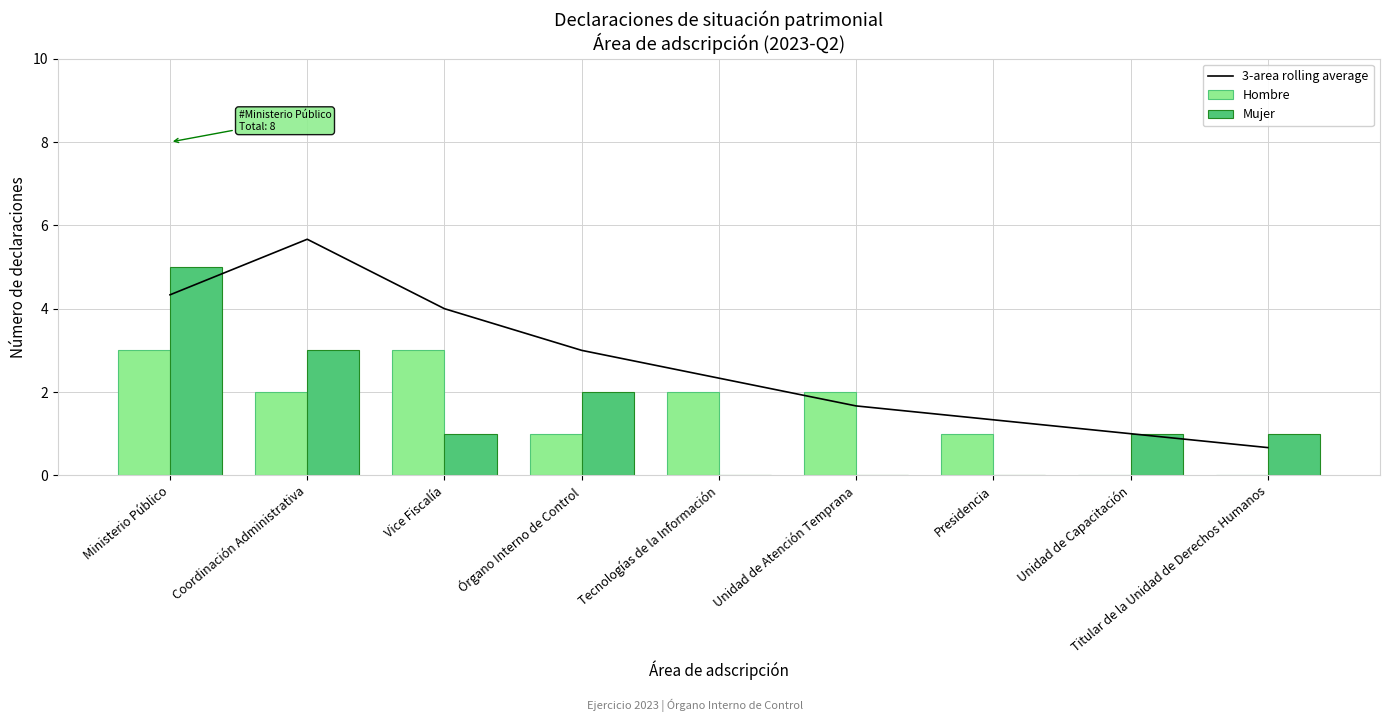

What is the label of the 4th bar from the left?

Órgano Interno de Control